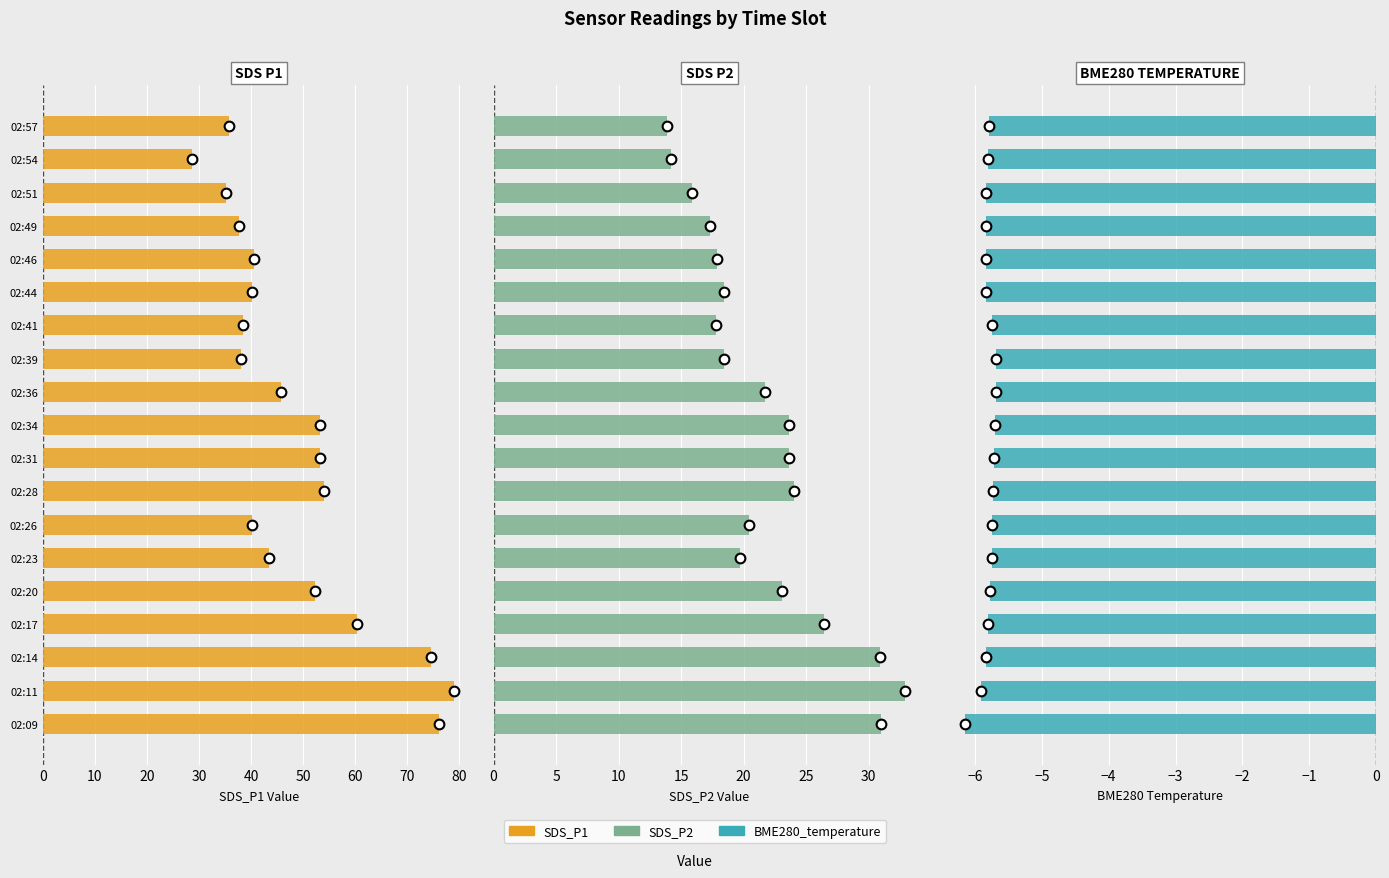

What is the maximum value for BME280_temperature?

-5.7